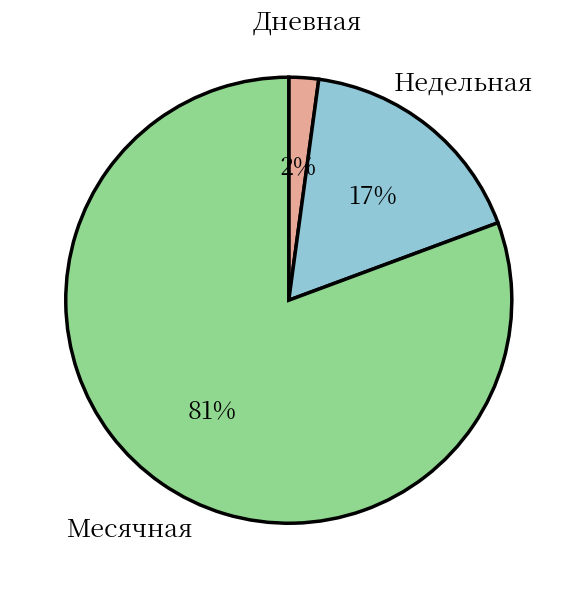

Which has a higher value, Недельная or Месячная?

Месячная